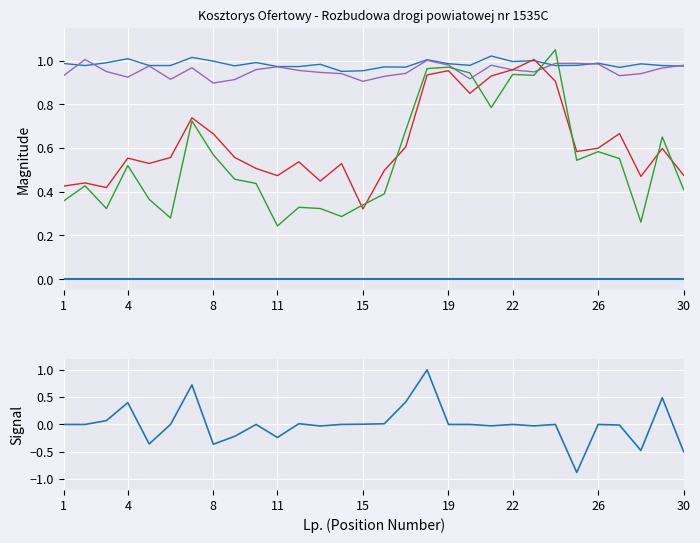

What is the spread (max minus min) of values at 4?

1.0